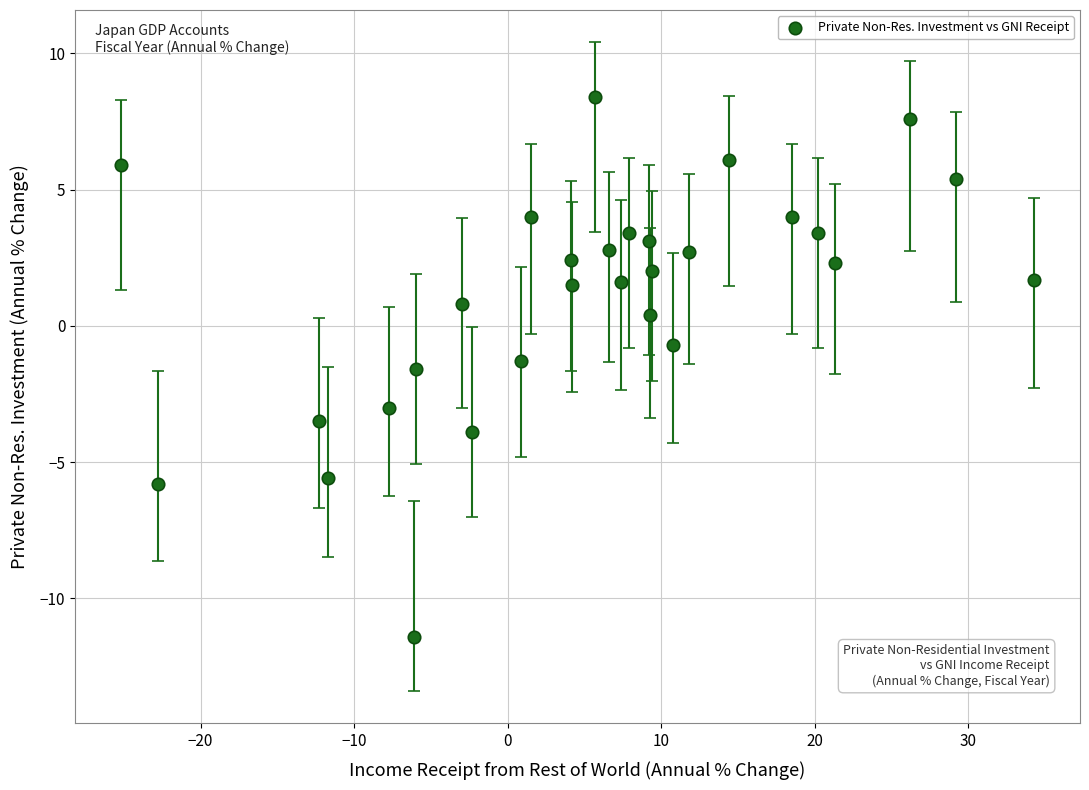

What is the range of Y values (max minus min)?

19.8